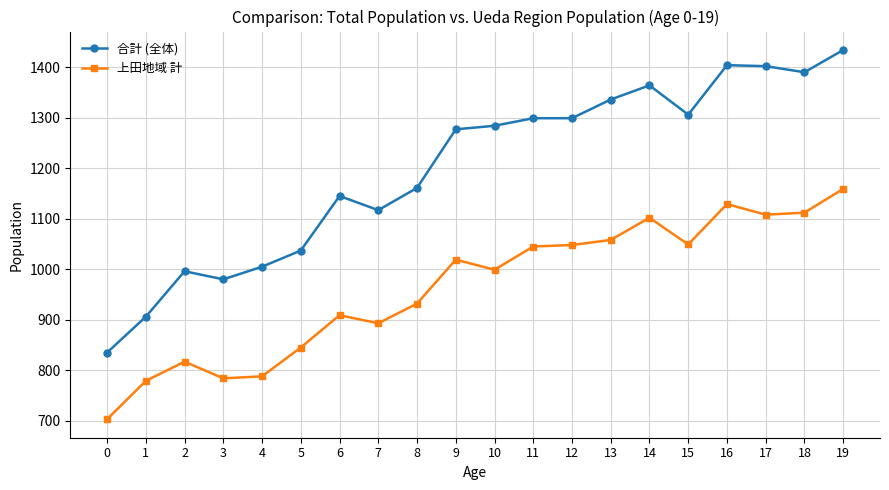

Is the value of 上田地域 計 at 10 greater than the value of 合計 (全体) at 12?

No